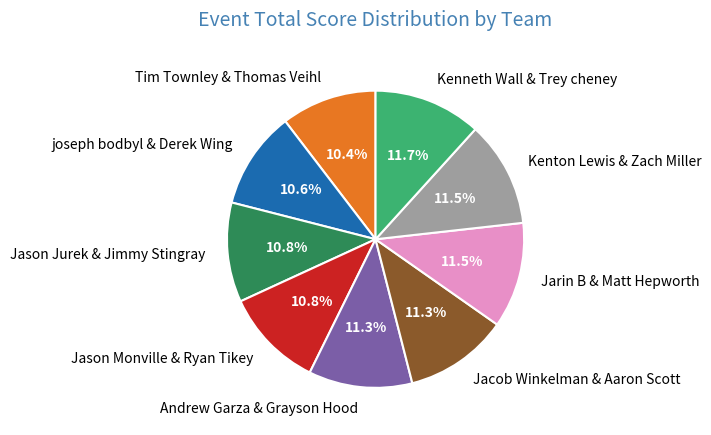

To the nearest percent, what portion does Jacob Winkelman & Aaron Scott represent?

11%